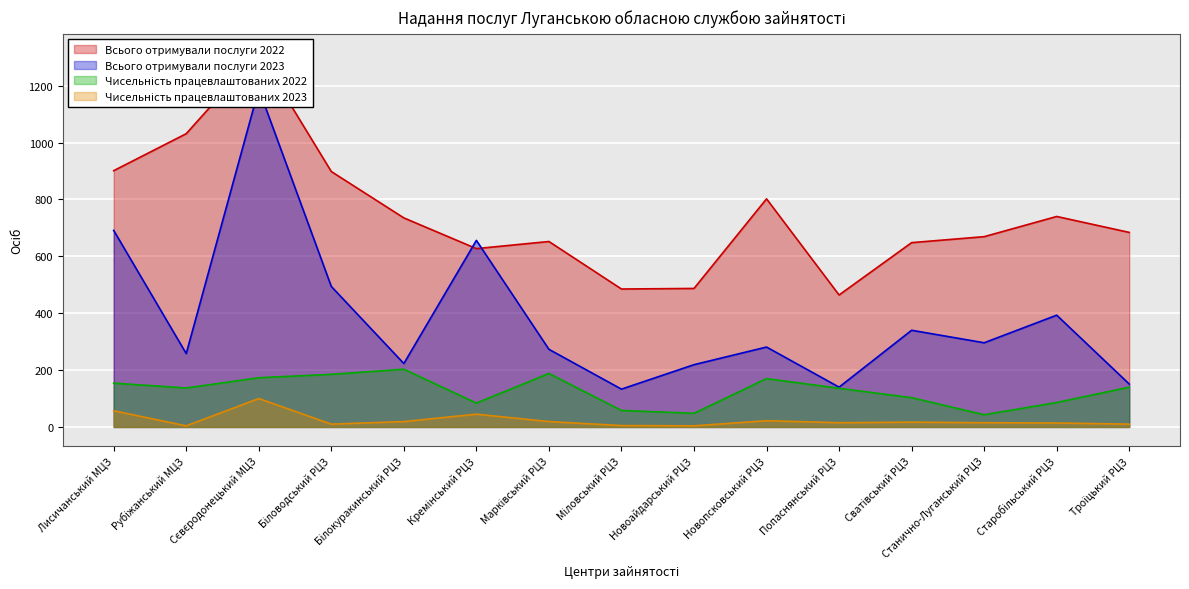

Where is the first local minimum for Чисельність працевлаштованих 2023?

Рубіжанський МЦЗ